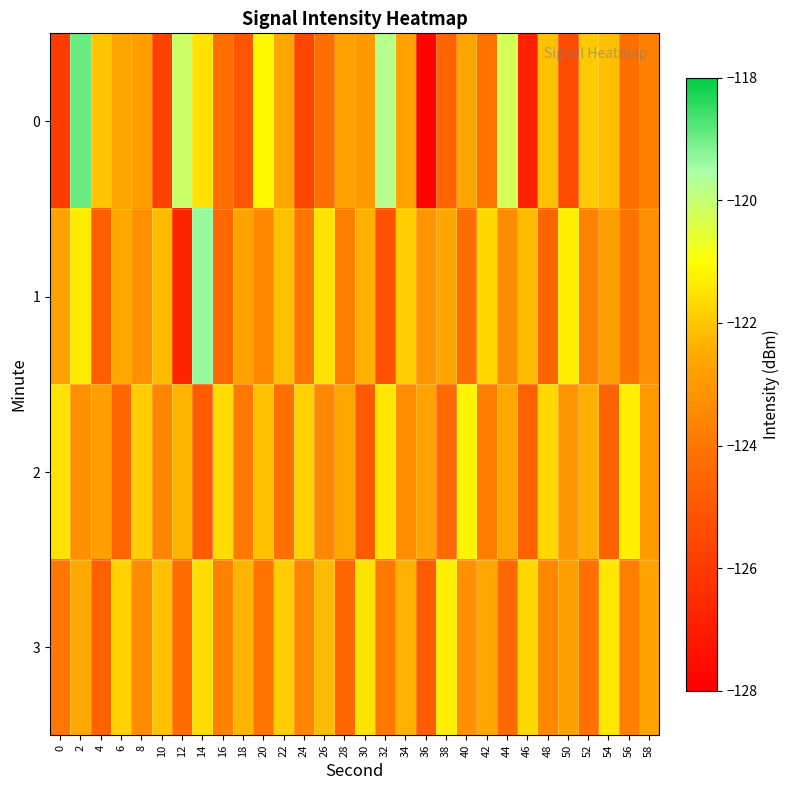

Which category has the lowest value across all series?

36